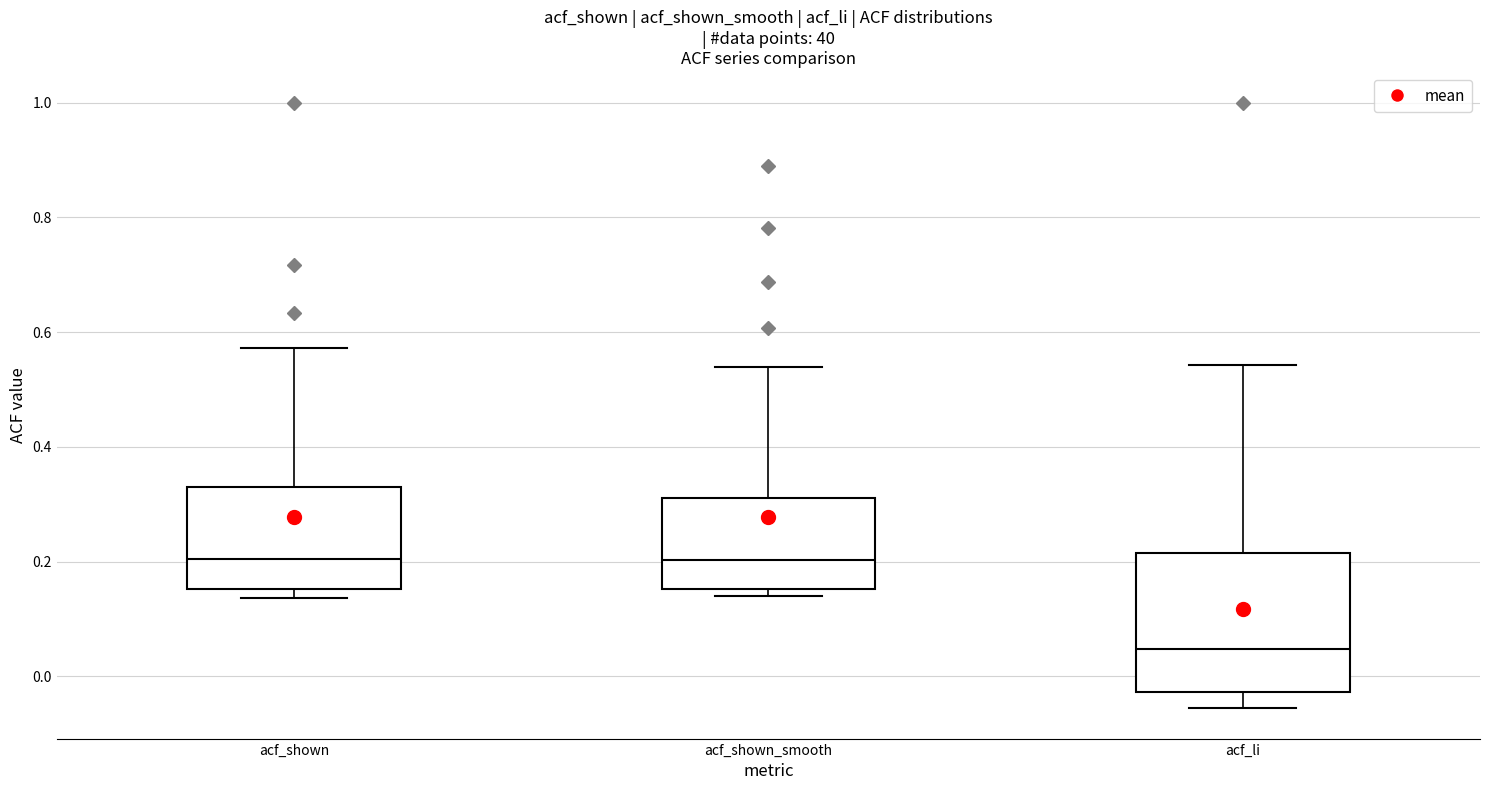

Reading left to right, read every box against the y-axis: the position of its median line, the range the box covers, and the ends of its whiskers. The values are not printed on the chart, so give them approximately, as read against the axis.

acf_shown: median 0.20, box 0.16 to 0.32, whiskers 0.14 to 0.58
acf_shown_smooth: median 0.20, box 0.16 to 0.32, whiskers 0.14 to 0.54
acf_li: median 0.04, box -0.02 to 0.22, whiskers -0.06 to 0.54